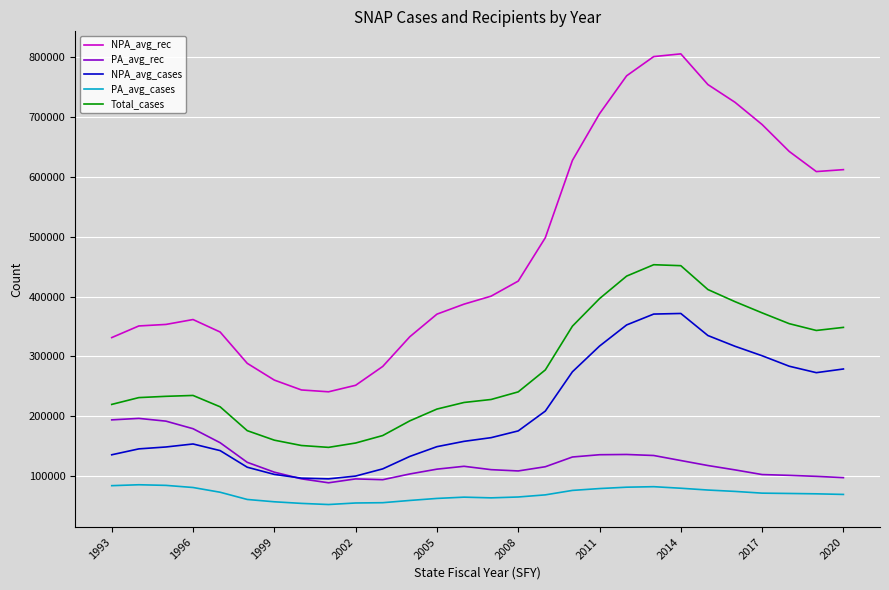

True or false: NPA_avg_rec and PA_avg_rec cross at least once.

False